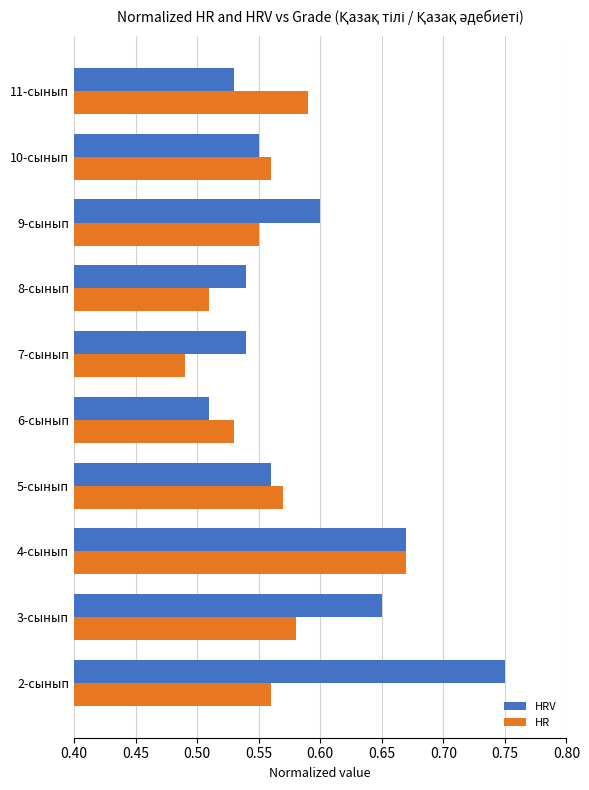

Which label corresponds to the largest value in the chart?

2-сынып